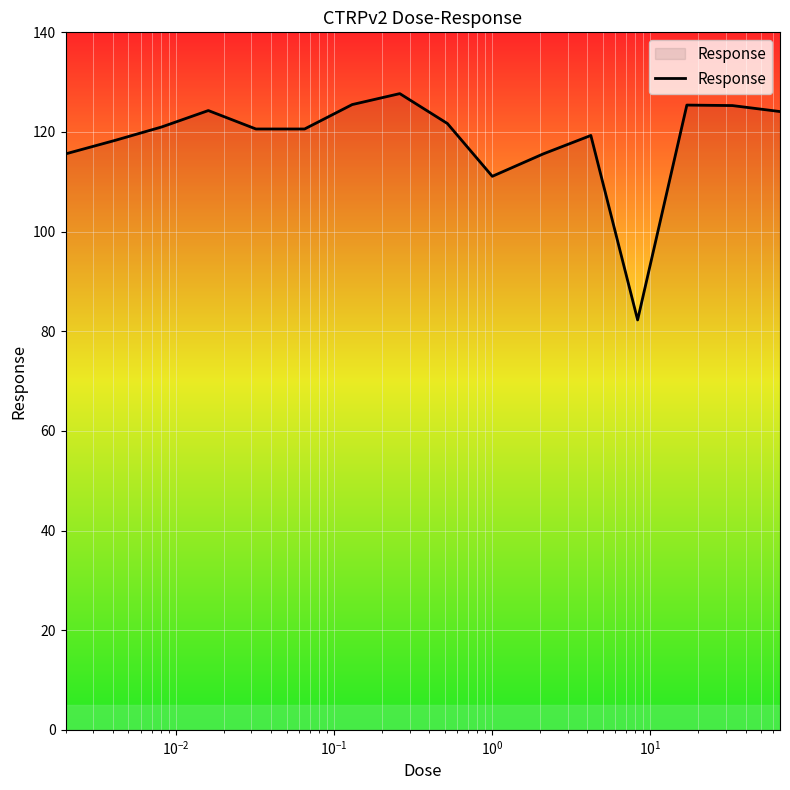

How many categories are shown in the chart?

16